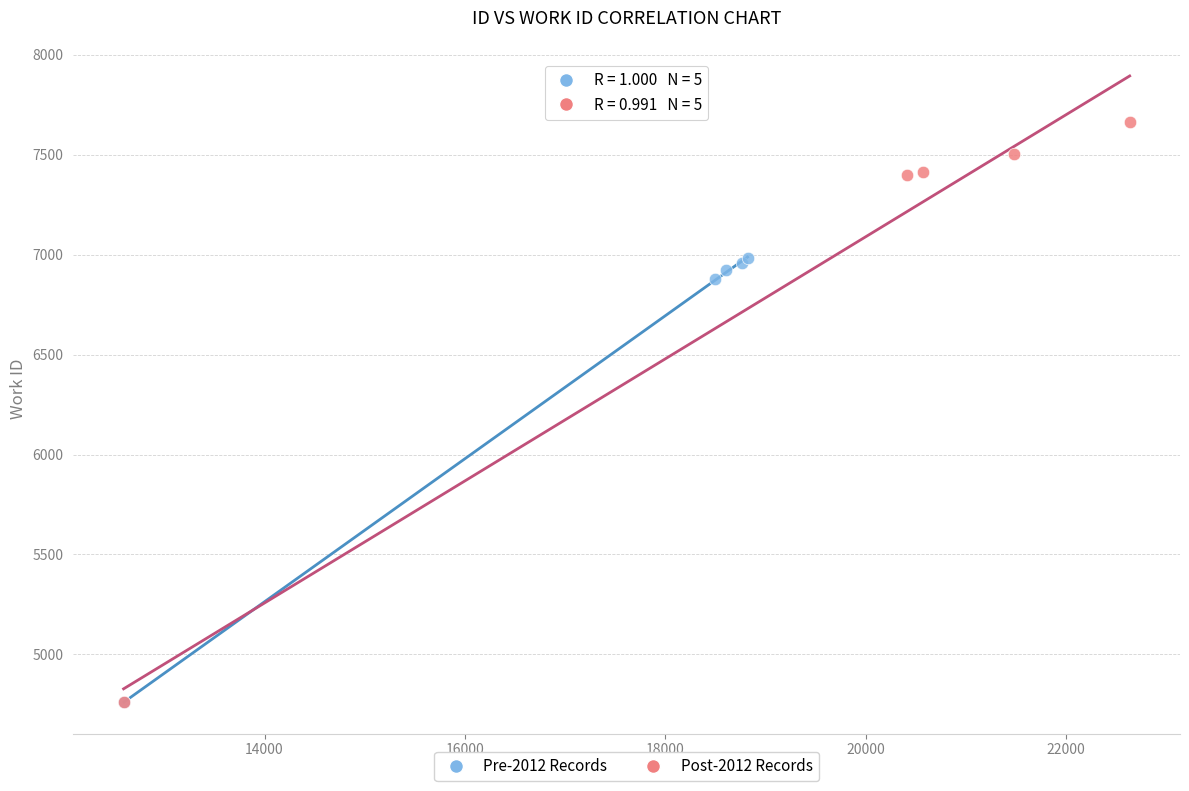

Which series reaches the maximum Y coordinate?

Post-2012 Records